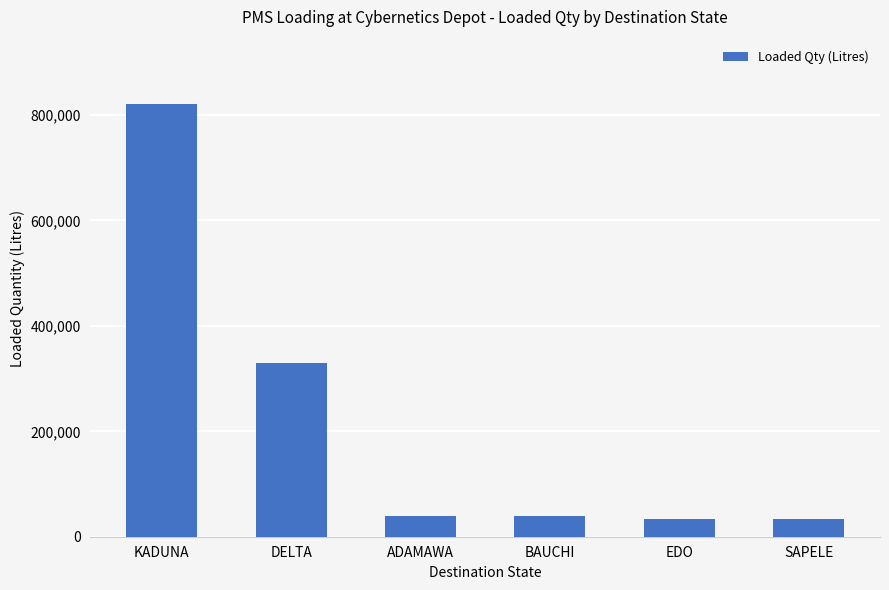

What is the greatest value displayed?

820000